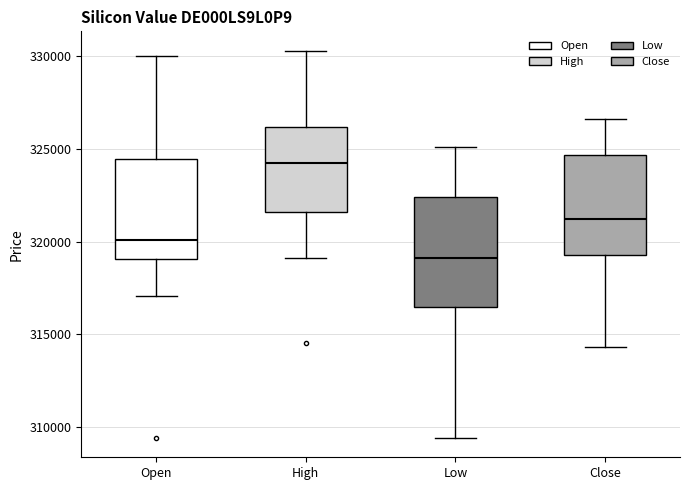

Reading left to right, transcribe this box plot: for each box, give where its median line is, the range the box spans, and where its two whiskers end, as read against the y-axis. The values are not printed on the chart, so give them approximately, as read against the axis.

Open: median 320000, box 319000 to 324500, whiskers 317000 to 330000
High: median 324000, box 321500 to 326000, whiskers 319000 to 330500
Low: median 319000, box 316500 to 322500, whiskers 309500 to 325000
Close: median 321000, box 319500 to 324500, whiskers 314500 to 326500